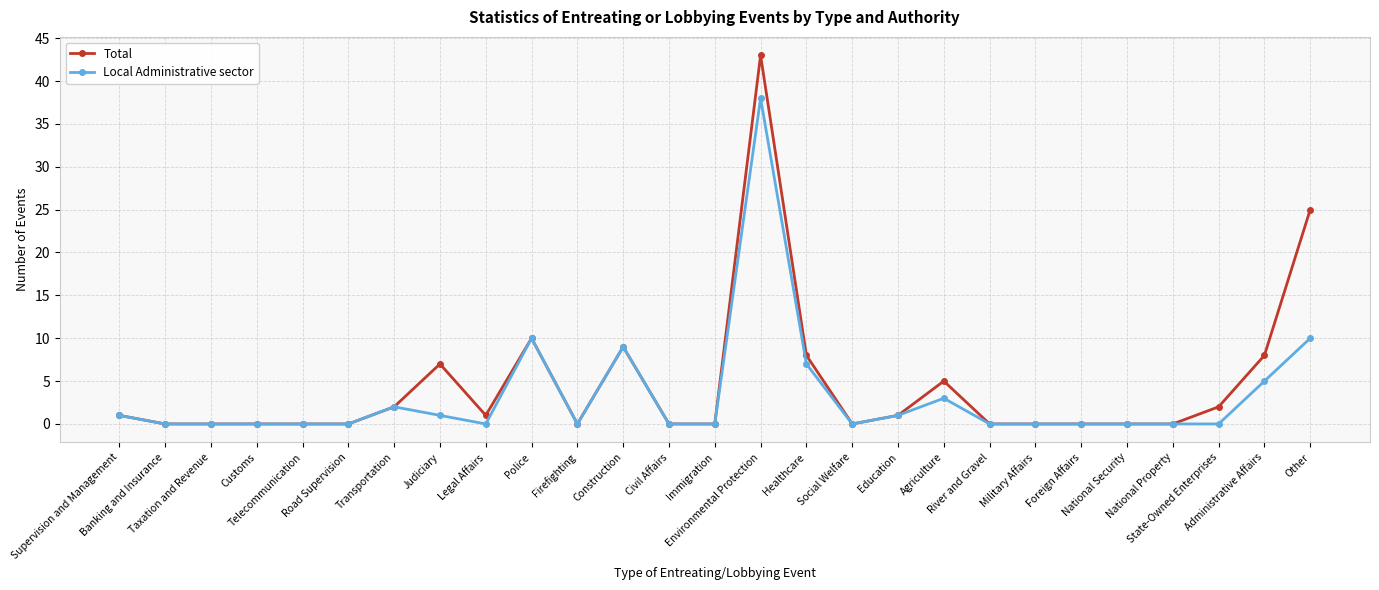

The Local Administrative sector series shows 4 at Transportation. True or false?

False